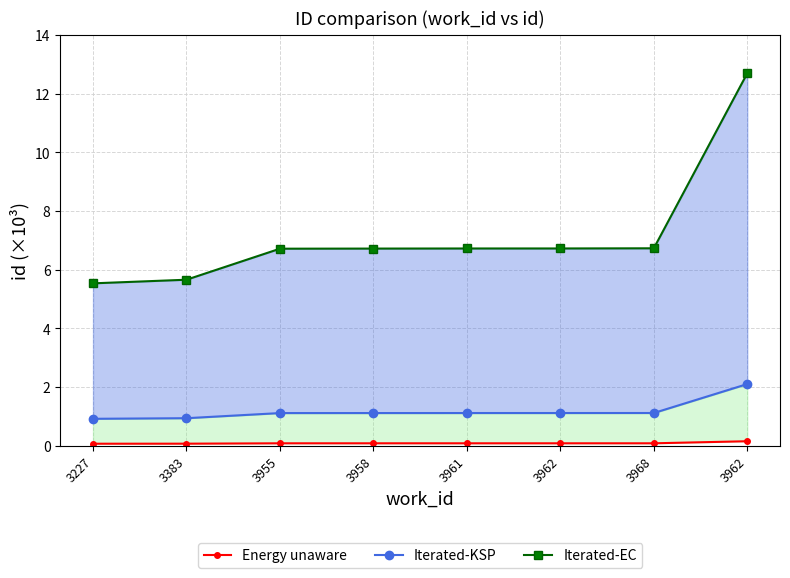

What is the sum of all Energy unaware values?

0.7